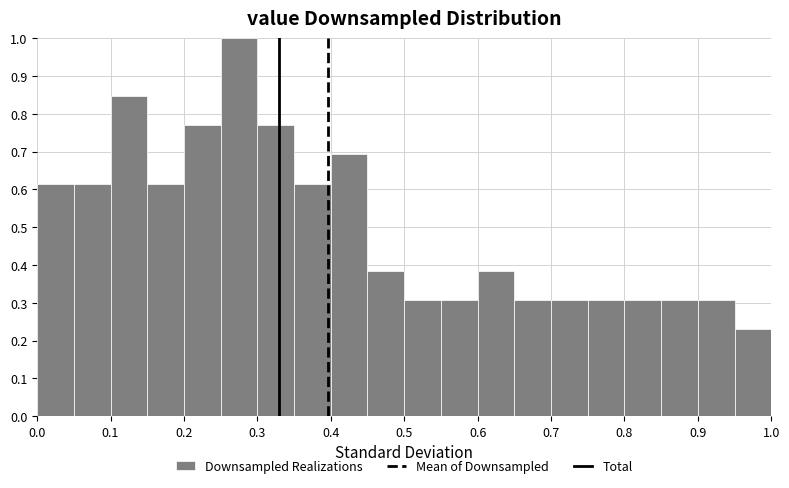

Which range on the x-axis has the tallest bar?

0.25 to 0.30